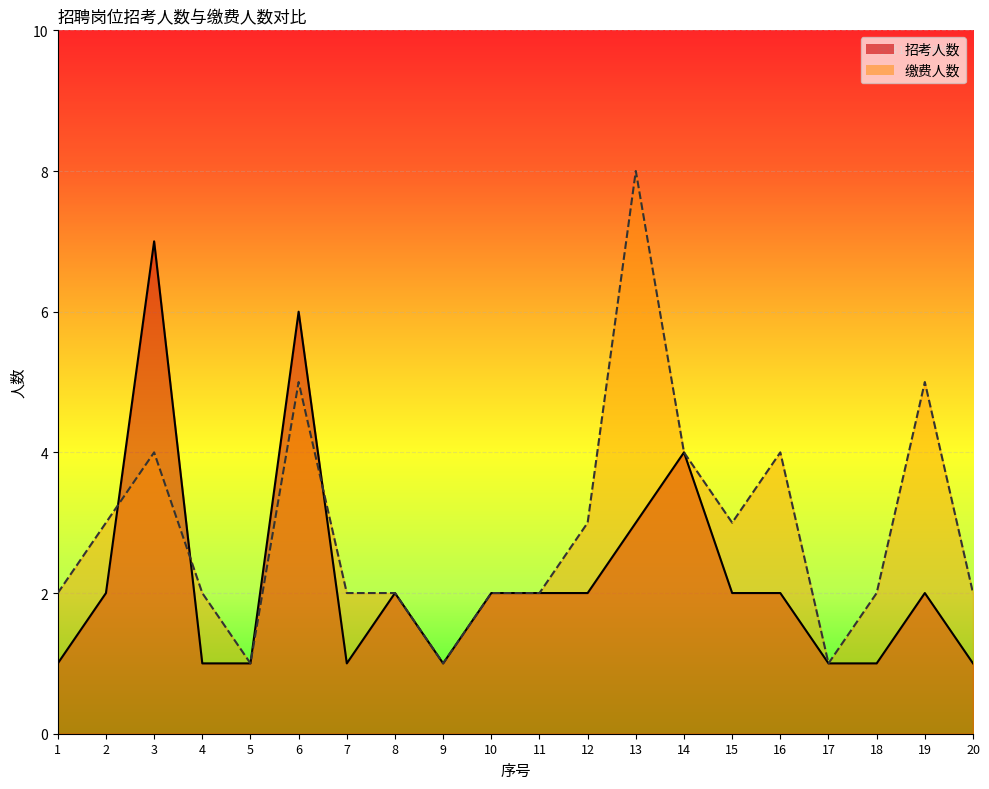

How many lines are shown in the chart?

2